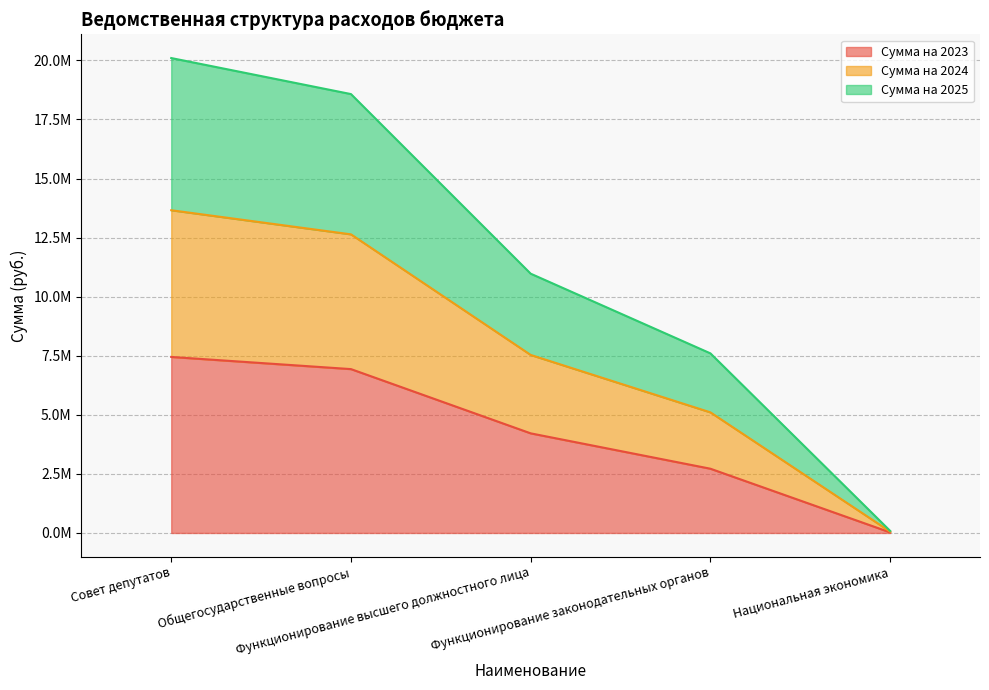

What are all the series names shown in the legend?

Сумма на 2023, Сумма на 2024, Сумма на 2025